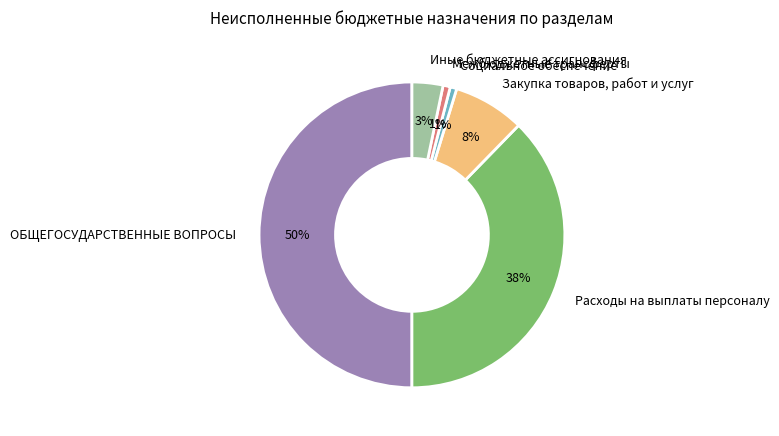

To the nearest percent, what is the difference between the ОБЩЕГОСУДАРСТВЕННЫЕ ВОПРОСЫ and Иные бюджетные ассигнования slice percentages?

47%